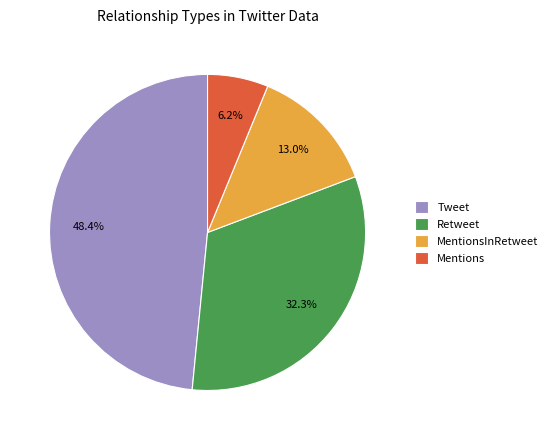

Does Tweet represent more than half of the total?

No